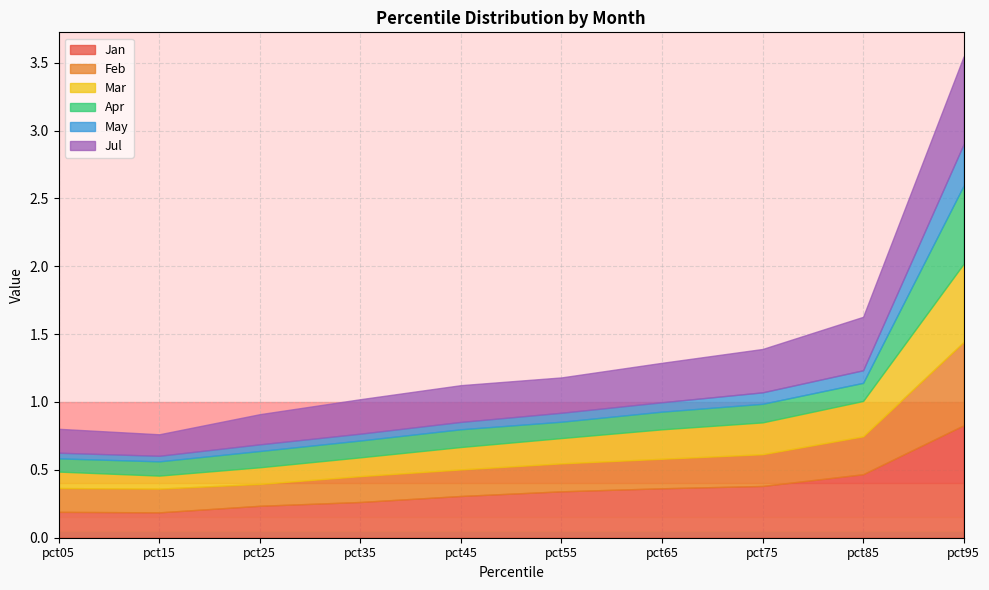

How many data points does each series have?

10